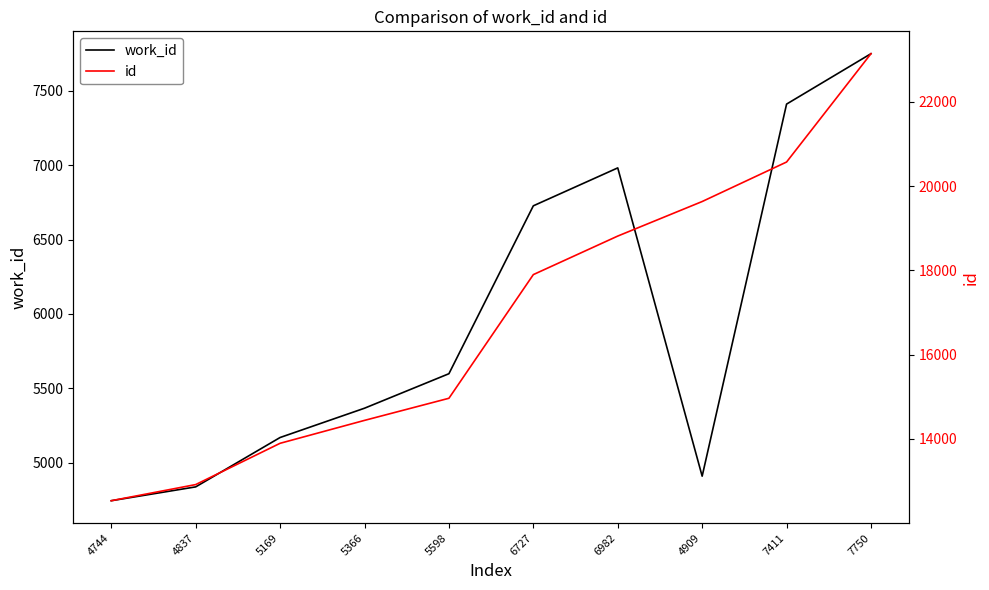

True or false: work_id and id cross at least once.

False